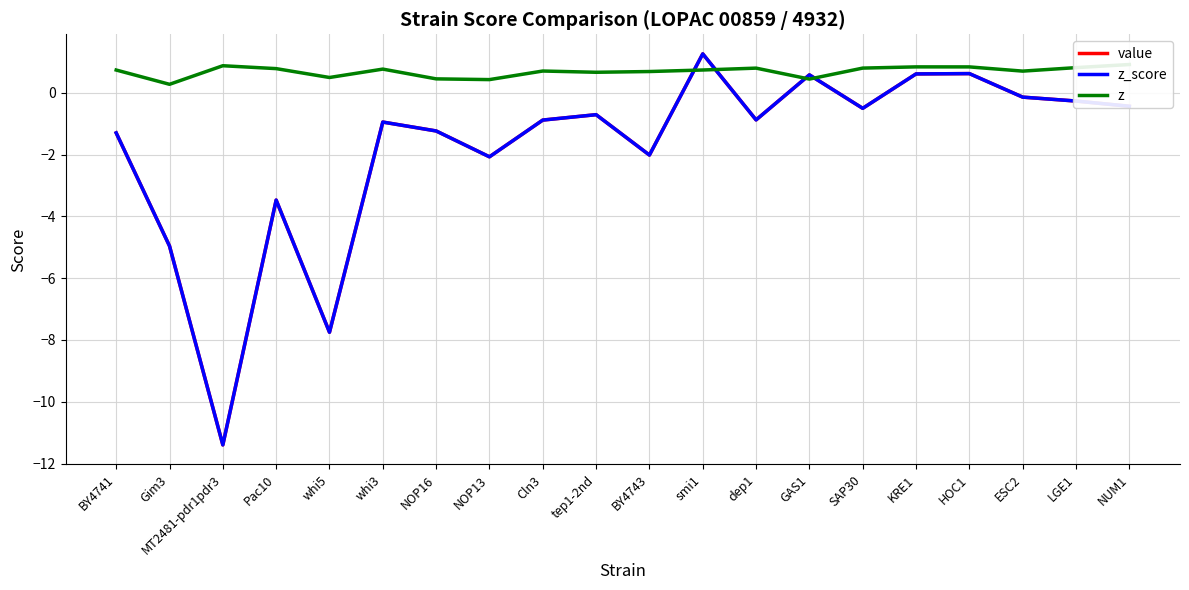

What is the label of the 9th point from the left?

Cln3